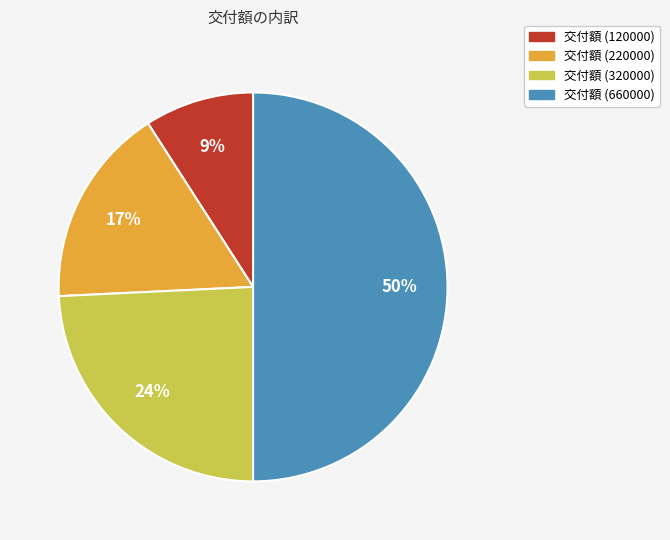

Which category has the smallest portion of the pie?

交付額 (120000)